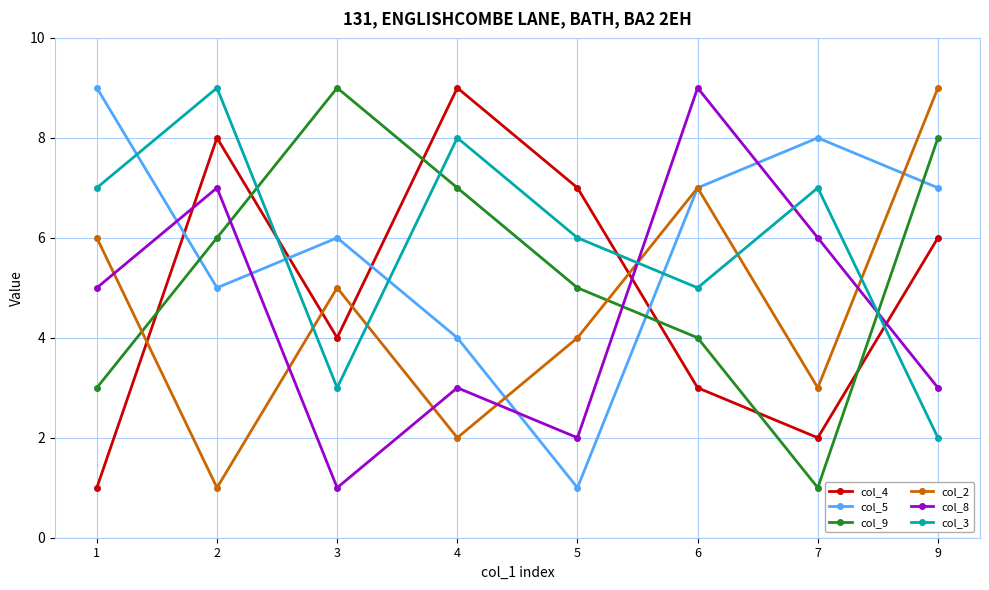

How many interior local valleys does the col_2 series have?

3